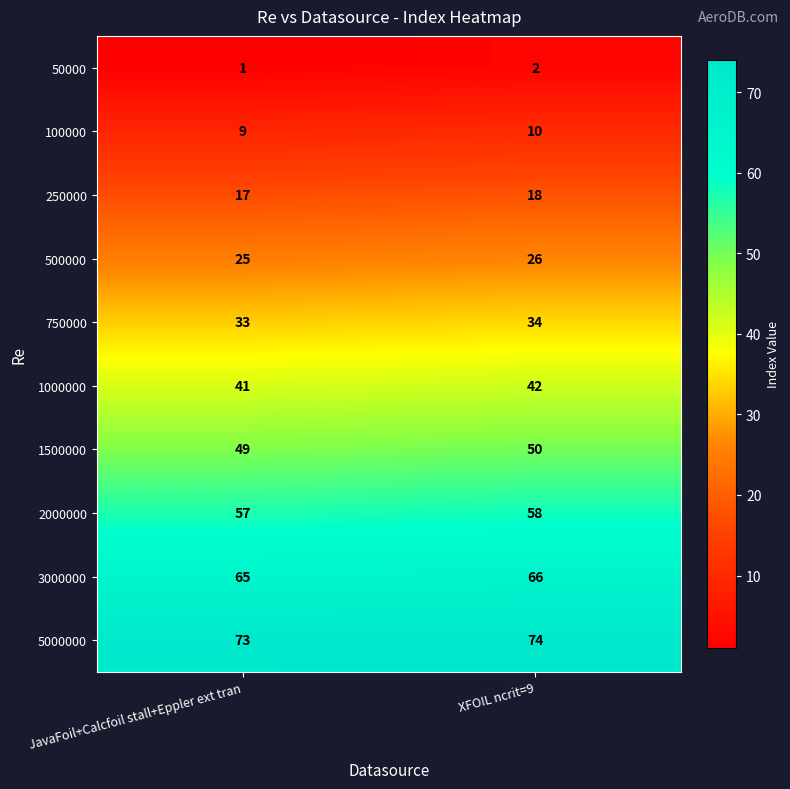

What is the sum of all 250000 values?

35